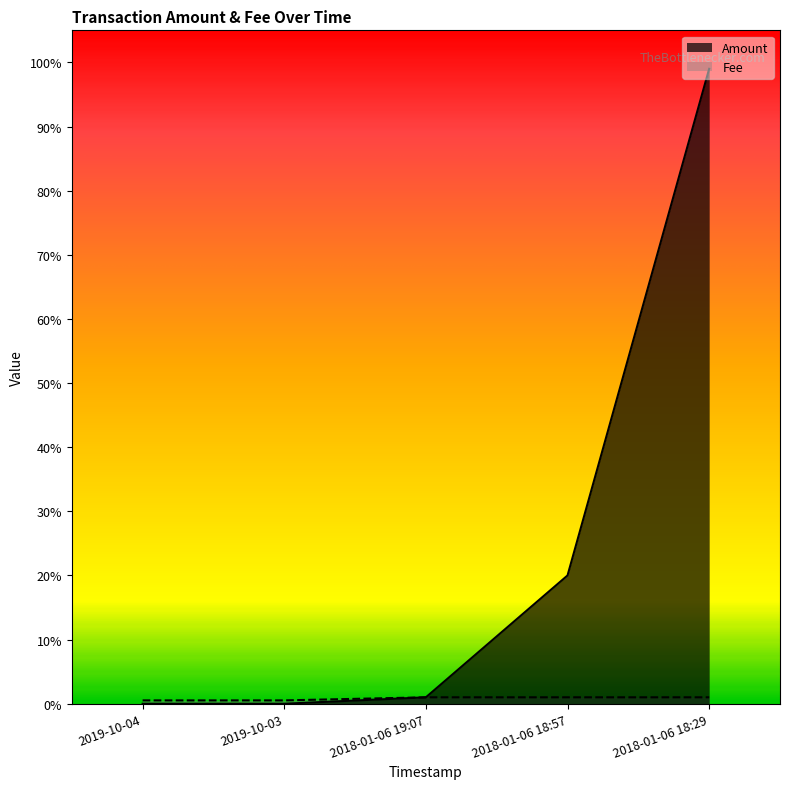

At how many categories does at least one series exceed 18?

2